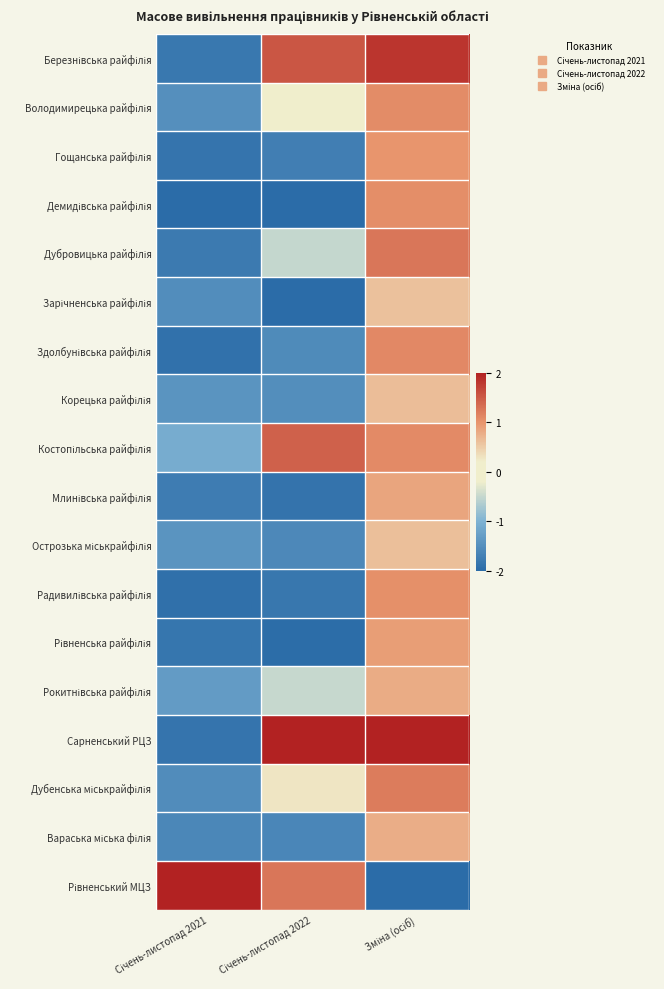

At which category is the sum across all series the highest?

Зміна (осіб)